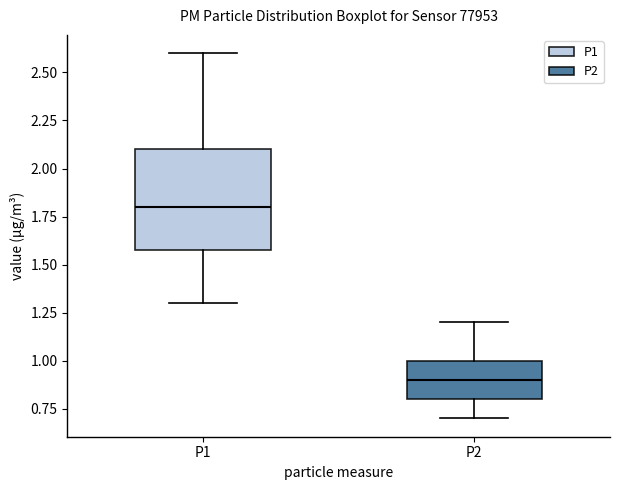

Where does the median line of the box for P2 sit on the y-axis? The values are not printed on the chart, so give them approximately, as read against the axis.

0.9